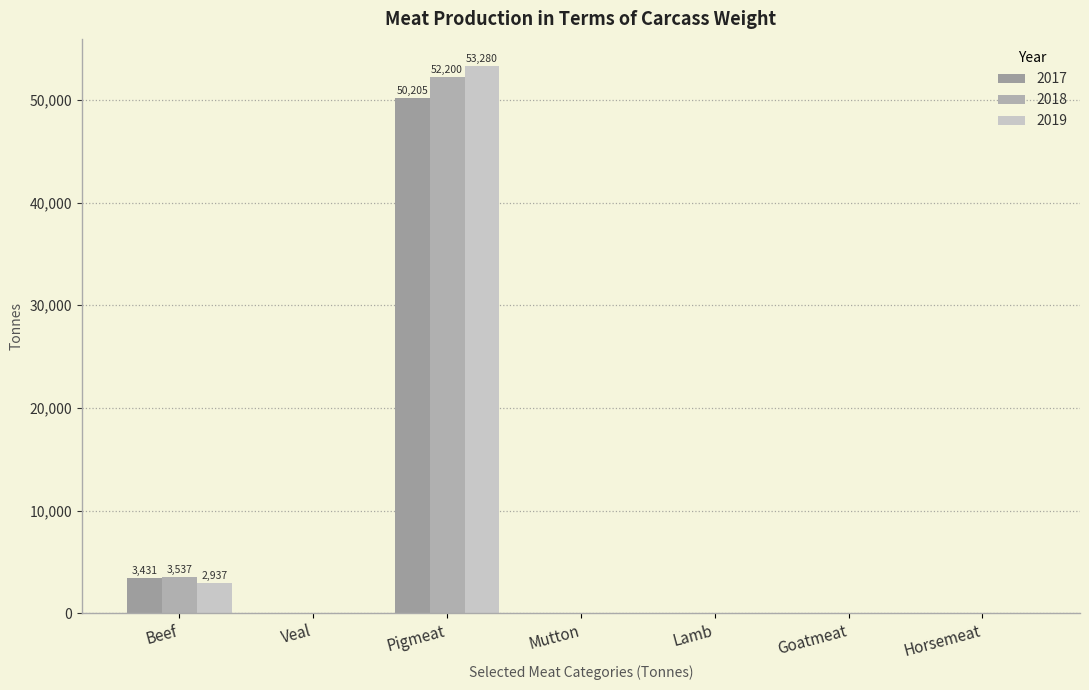

What is the value of the 2019 bar at the 3rd from the left?

53279.6